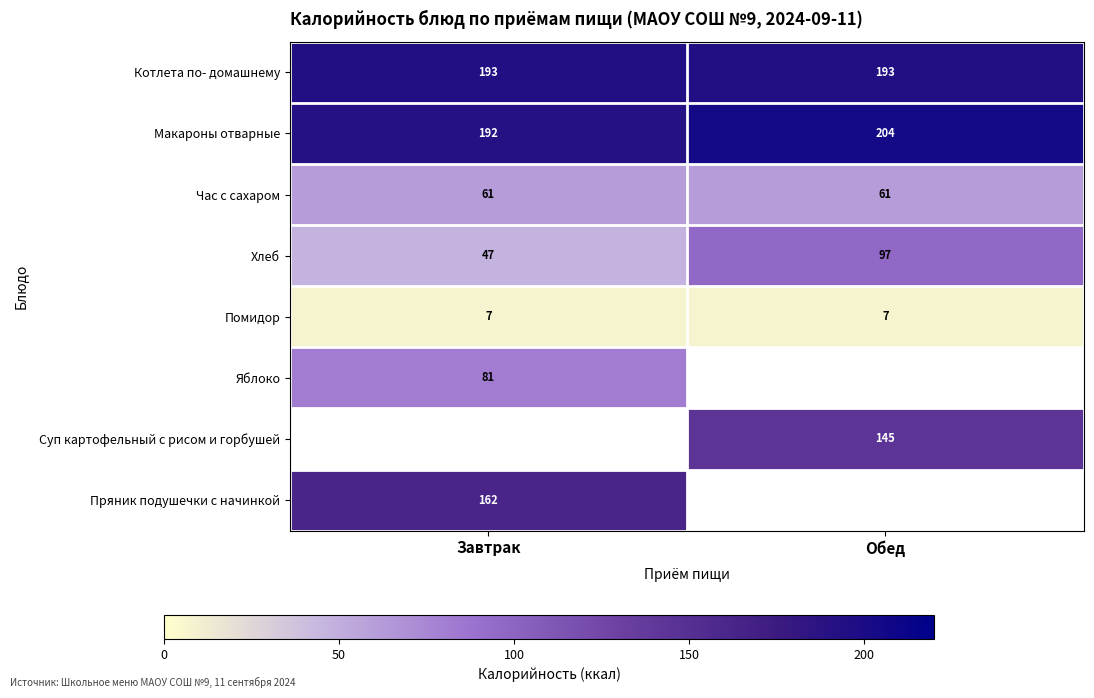

List the labels in order of Макароны отварные value, largest first.

Обед, Завтрак